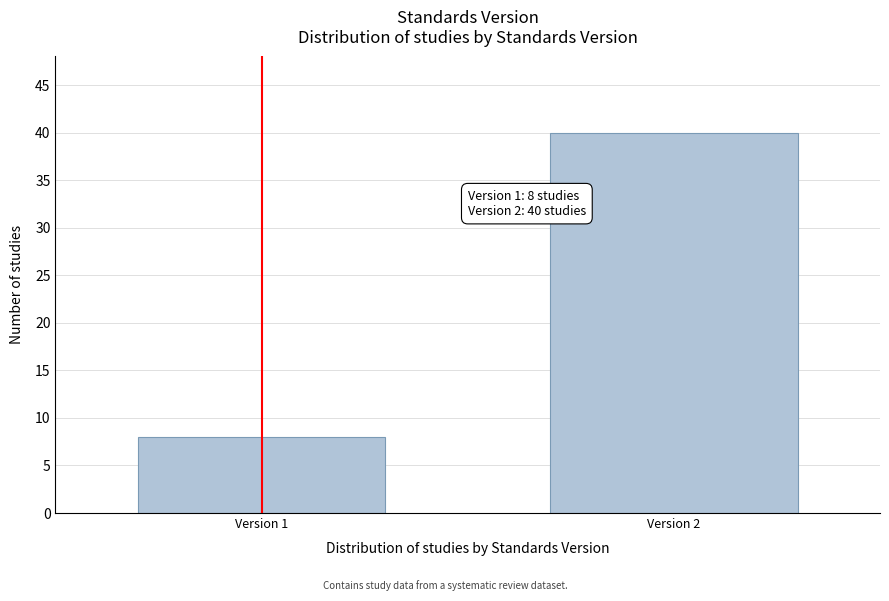

Reading left to right, what are all the values shown in this chart?

Version 1=8	Version 2=40